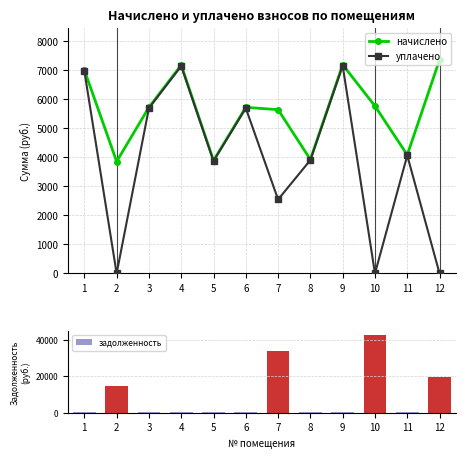

What is the sum of the начислено values at 1 and 10?

12788.6